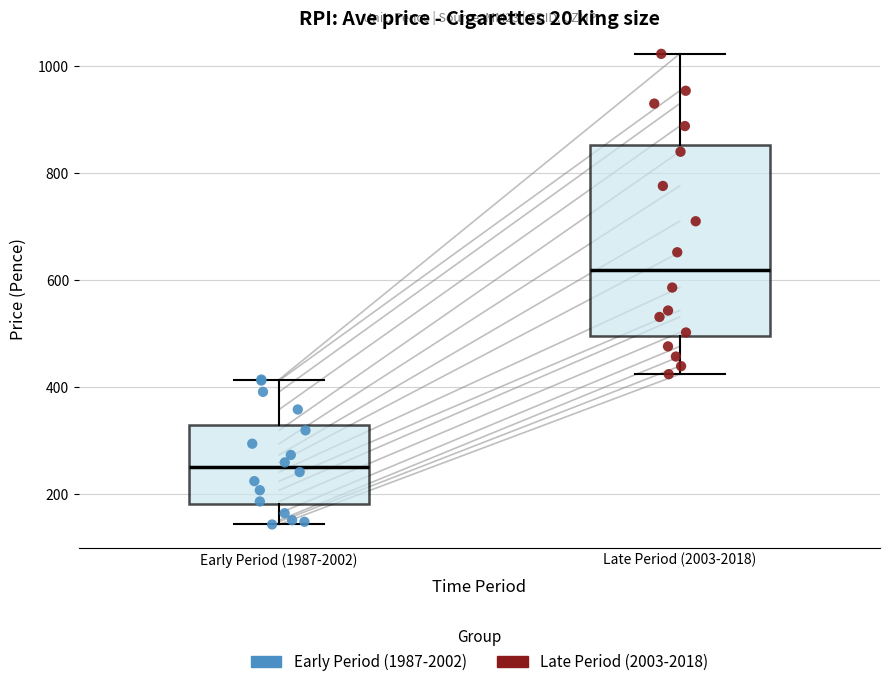

Reading left to right, transcribe this box plot: for each box, give where its median line is, the range the box spans, and where its two whiskers end, as read against the y-axis. The values are not printed on the chart, so give them approximately, as read against the axis.

Early Period (1987-2002): median 260, box 180 to 320, whiskers 140 to 420
Late Period (2003-2018): median 620, box 500 to 860, whiskers 420 to 1020